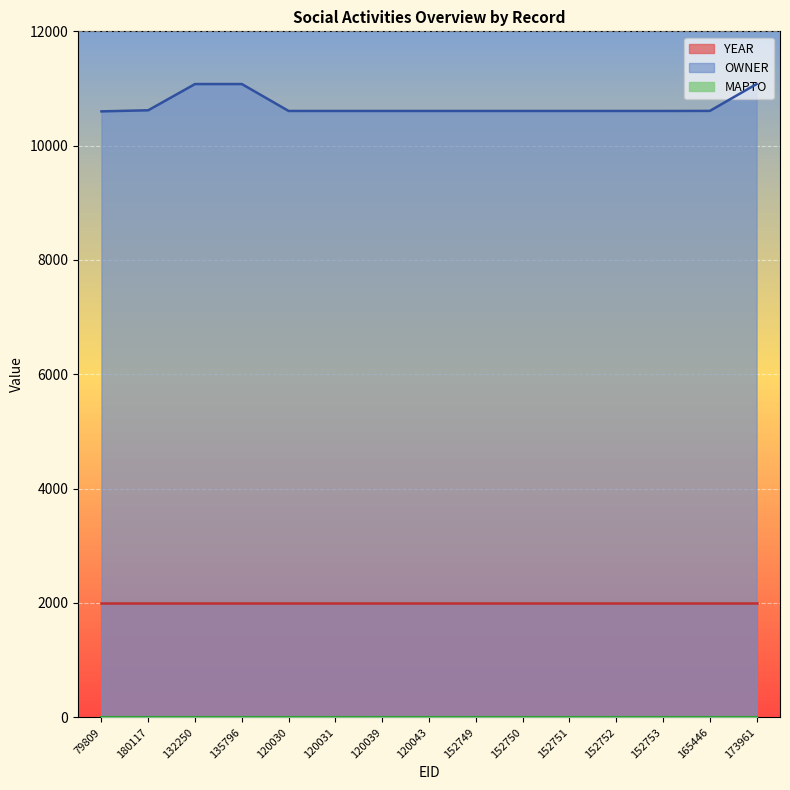

Reading left to right, list all the values displayed in this chart.

YEAR: 2007	2007	2007	2007	2007	2007	2007	2007	2007	2007	2007	2007	2007	2007	2007
MAPTO: 0	0	0	0	0	0	0	0	0	0	0	0	0	0	0
OWNER: 10600	10619	11078	11078	10607	10607	10607	10607	10607	10607	10607	10607	10607	10608	11078